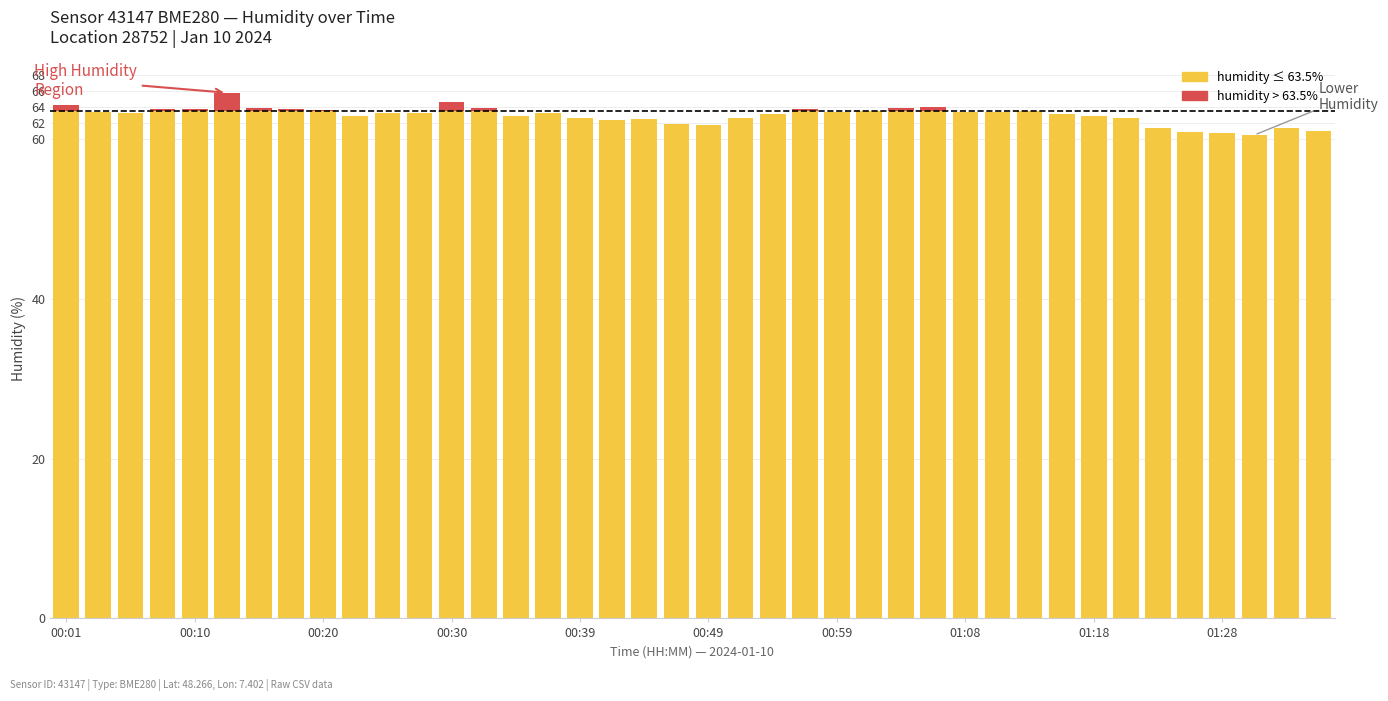

How many data points does each series have?

40